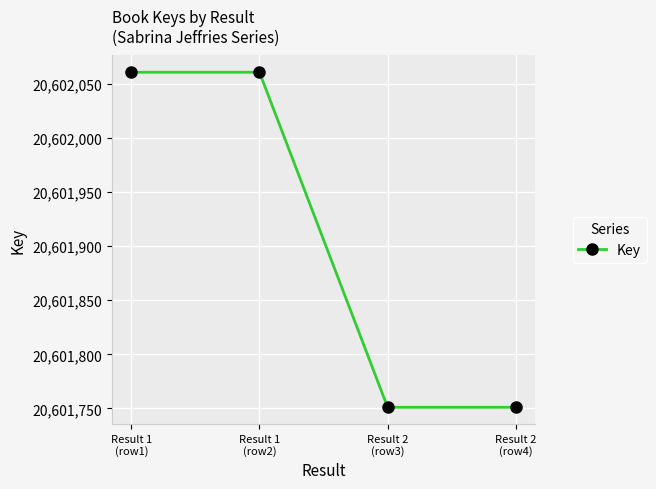

What position from the left is Result 2
(row4)?

4